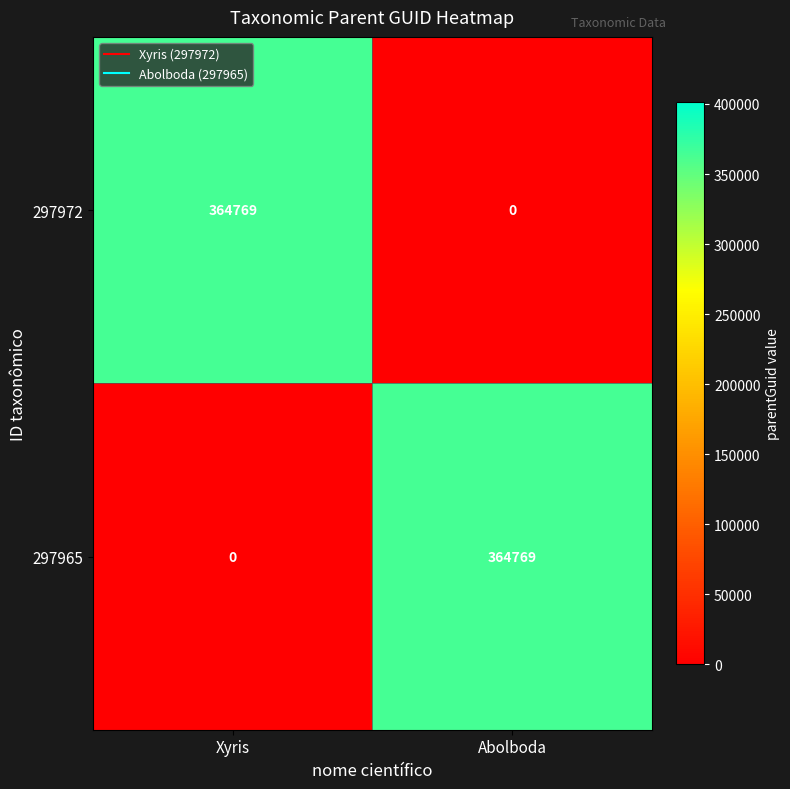

Reading left to right, what are all the values shown in this chart?

297972: 364769	0
297965: 0	364769